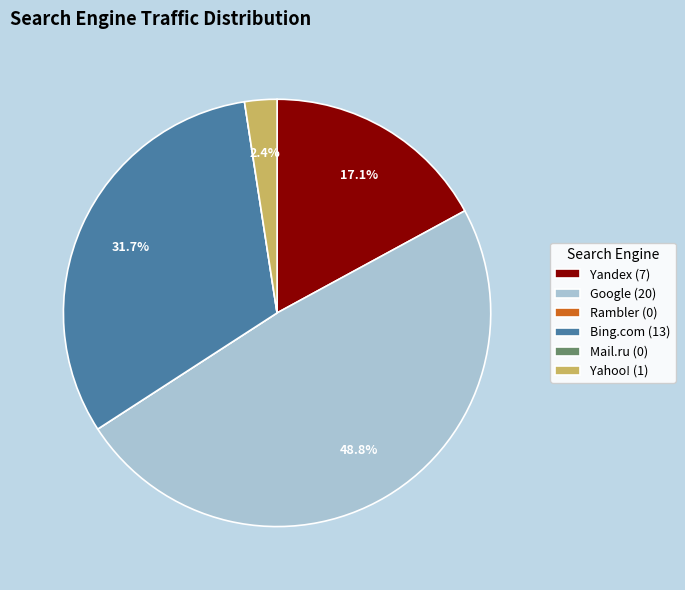

What is the total percentage of Yandex (7) and Yahoo! (1)?

19.5%